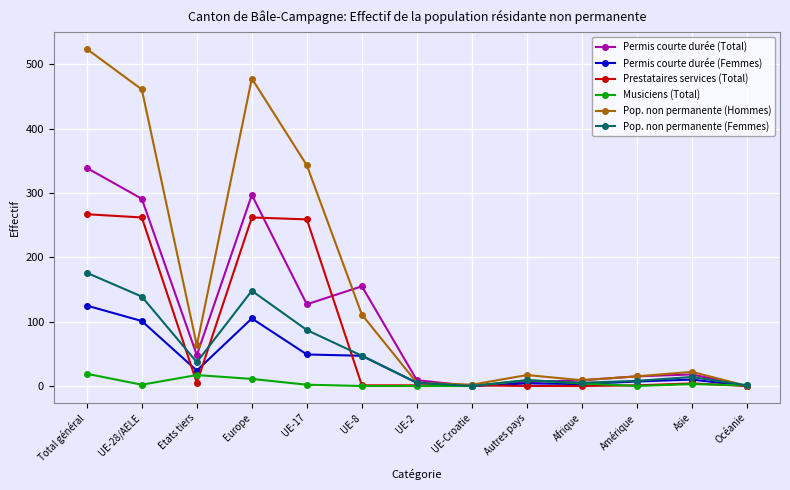

What position from the left is Afrique?

10